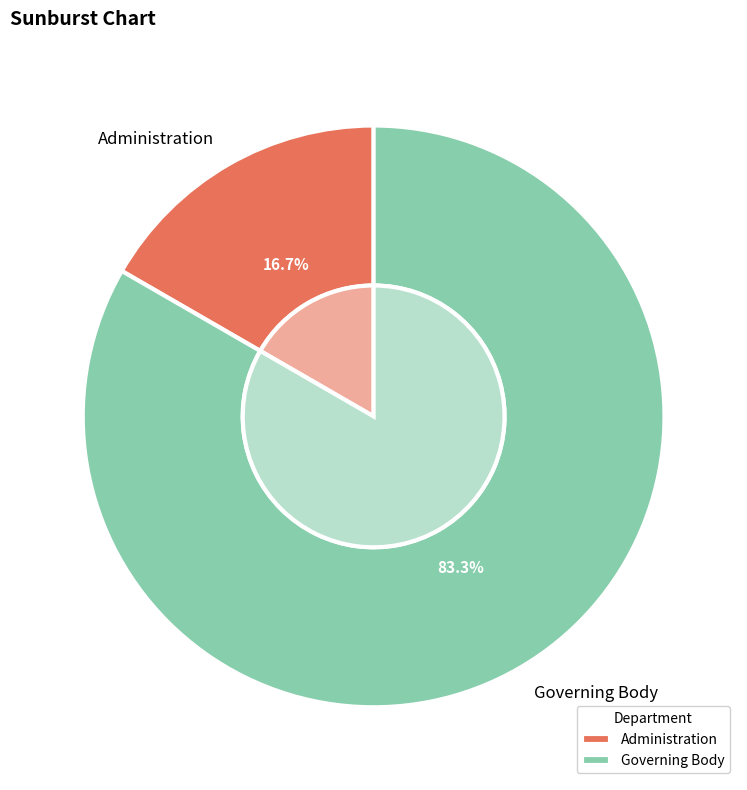

What percentage is NOT represented by Governing Body?

16.7%